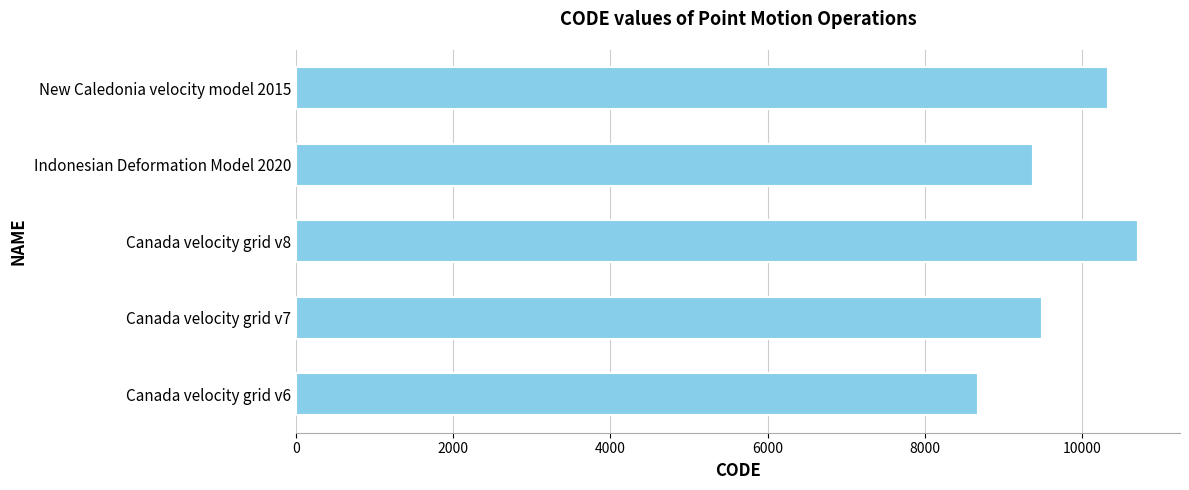

List the labels in order of value, smallest first.

Canada velocity grid v6, Indonesian Deformation Model 2020, Canada velocity grid v7, New Caledonia velocity model 2015, Canada velocity grid v8